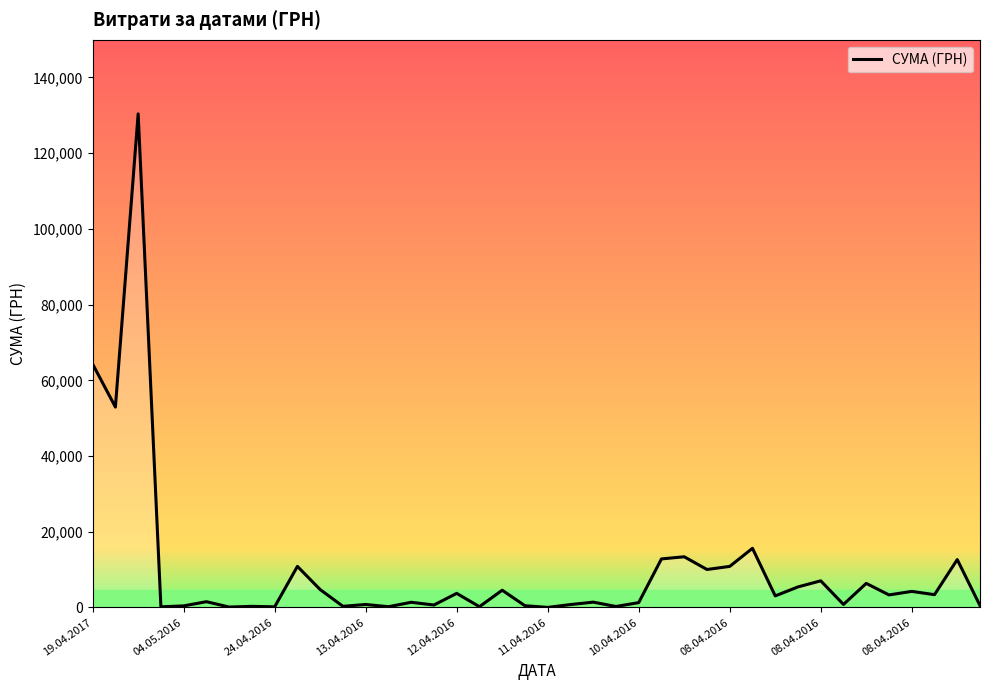

How many lines are shown in the chart?

1